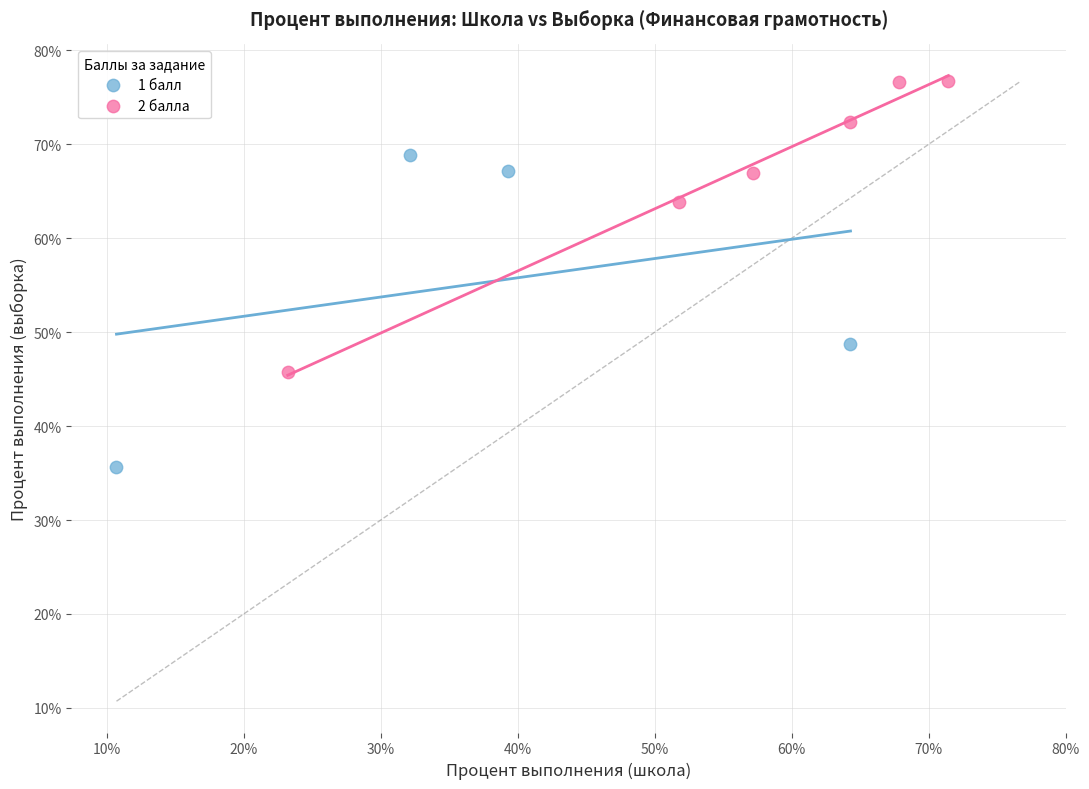

Which series contains the lowest Y value?

1 балл